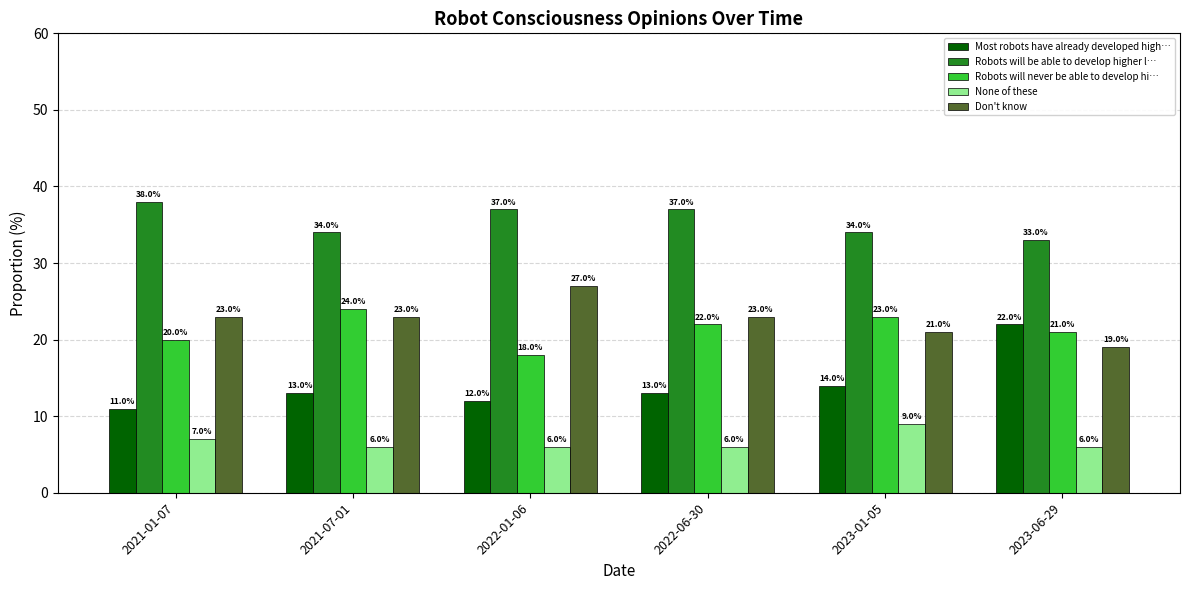

Which category has the highest value in the Don't know series?

2022-01-06